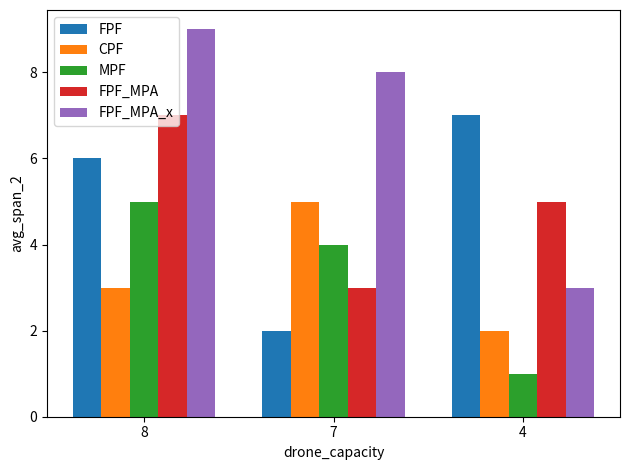

Which series has the largest total across all categories?

FPF_MPA_x